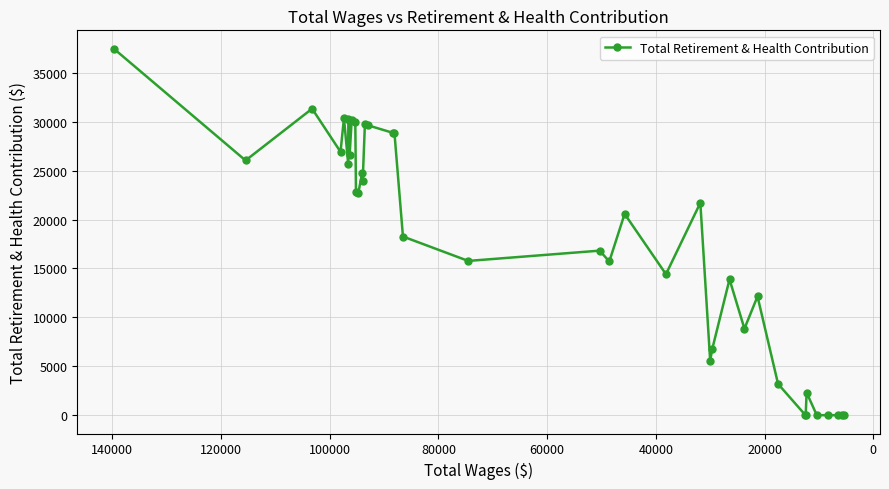

What is the greatest value displayed?

37462